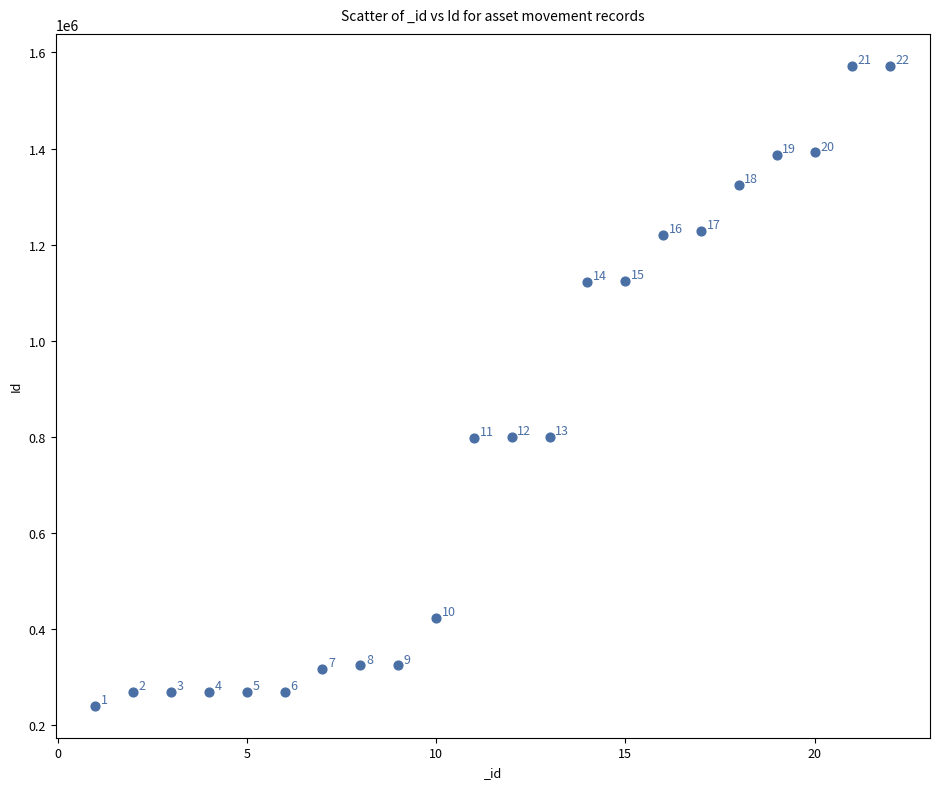

What Y value in the scatter plot is closest to 906273?

799412